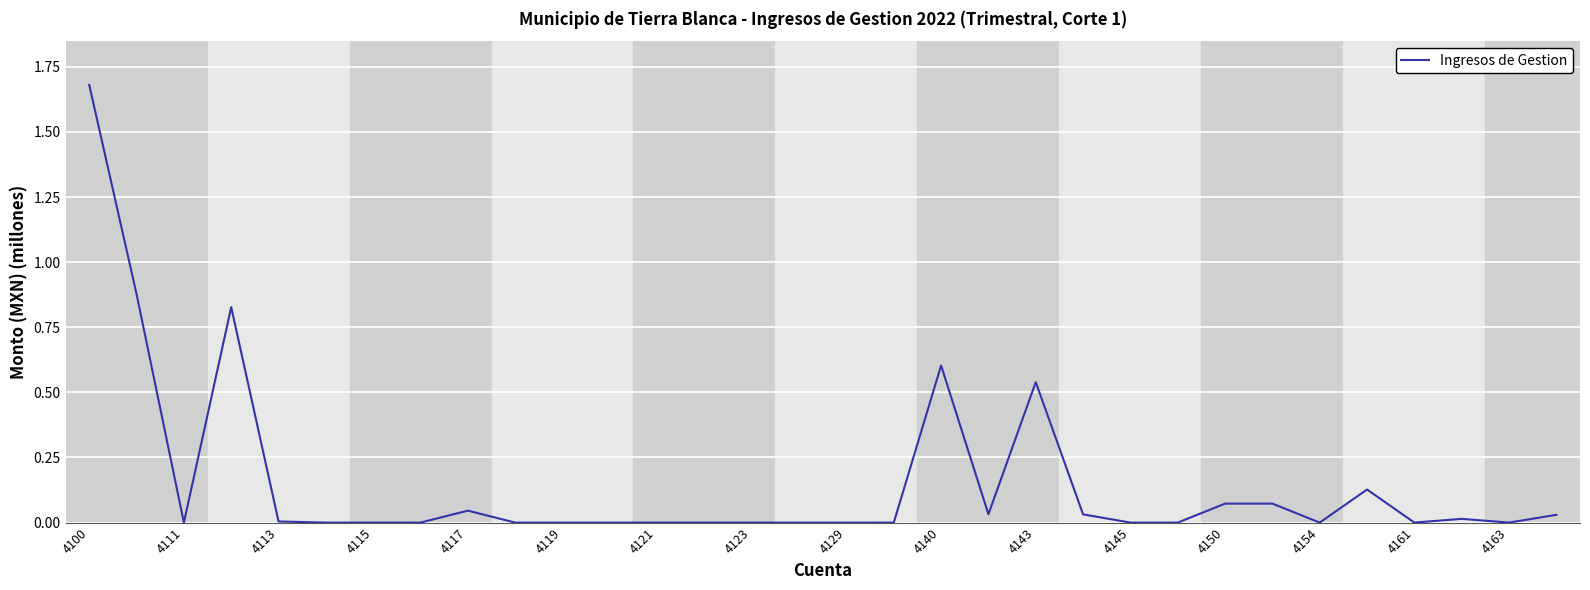

At which category does the chart reach its peak across all series?

4100